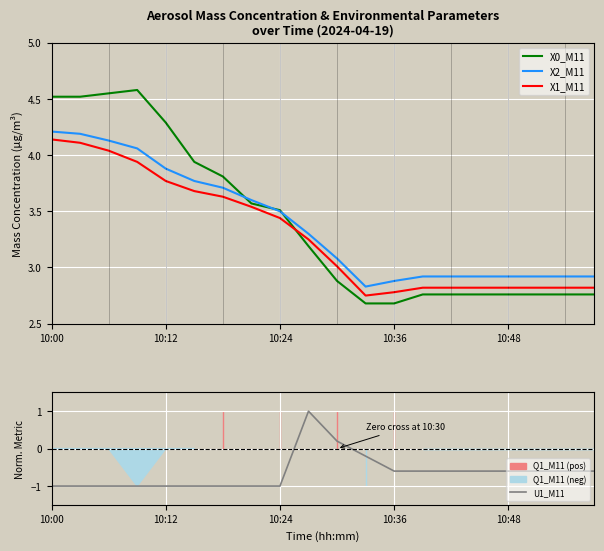

At which category does U1_M11 reach its first local peak?

9